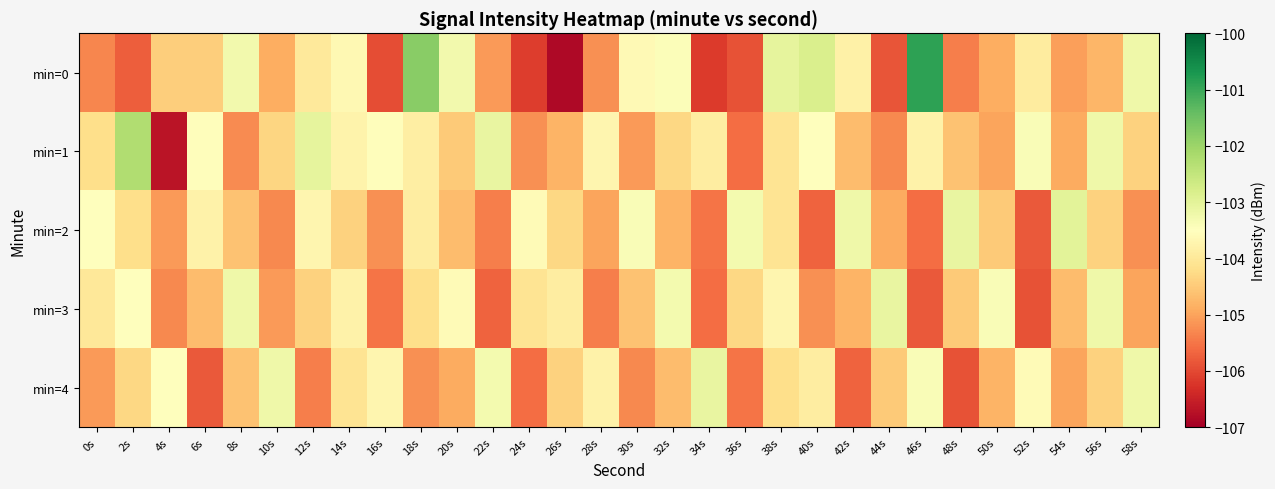

Which series has the widest spread of values?

min=0